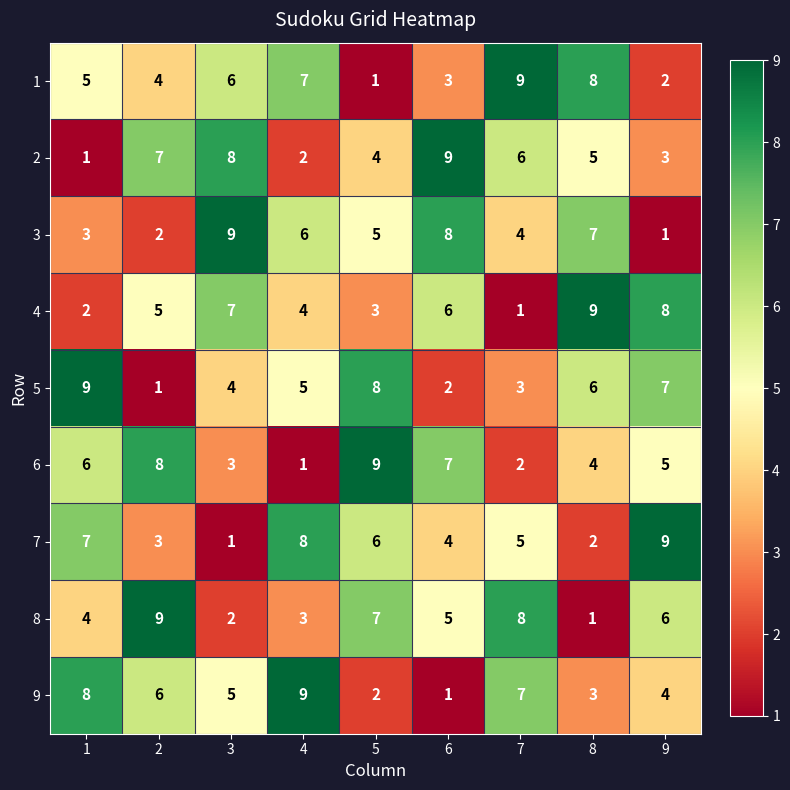

Rank the series at 4 from lowest to highest value.

6, 2, 8, 4, 5, 3, 1, 7, 9